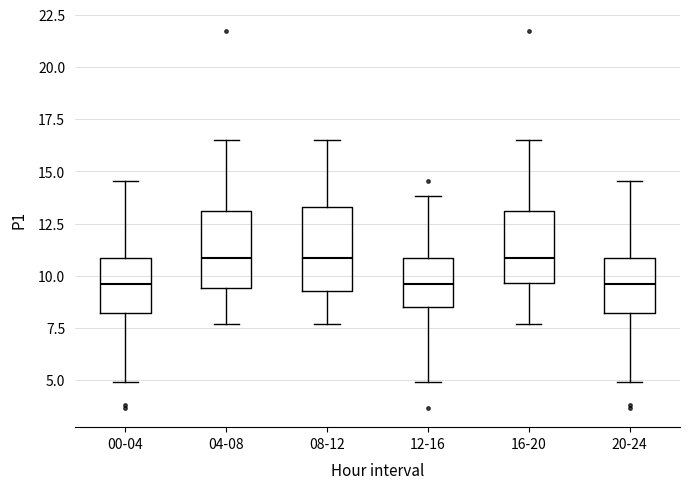

Reading left to right, transcribe this box plot: for each box, give where its median line is, the range the box spans, and where its two whiskers end, as read against the y-axis. The values are not printed on the chart, so give them approximately, as read against the axis.

00-04: median 9.5, box 8.0 to 11.0, whiskers 5.0 to 14.5
04-08: median 11.0, box 9.5 to 13.0, whiskers 7.5 to 16.5
08-12: median 11.0, box 9.5 to 13.5, whiskers 7.5 to 16.5
12-16: median 9.5, box 8.5 to 11.0, whiskers 5.0 to 14.0
16-20: median 11.0, box 9.5 to 13.0, whiskers 7.5 to 16.5
20-24: median 9.5, box 8.0 to 11.0, whiskers 5.0 to 14.5